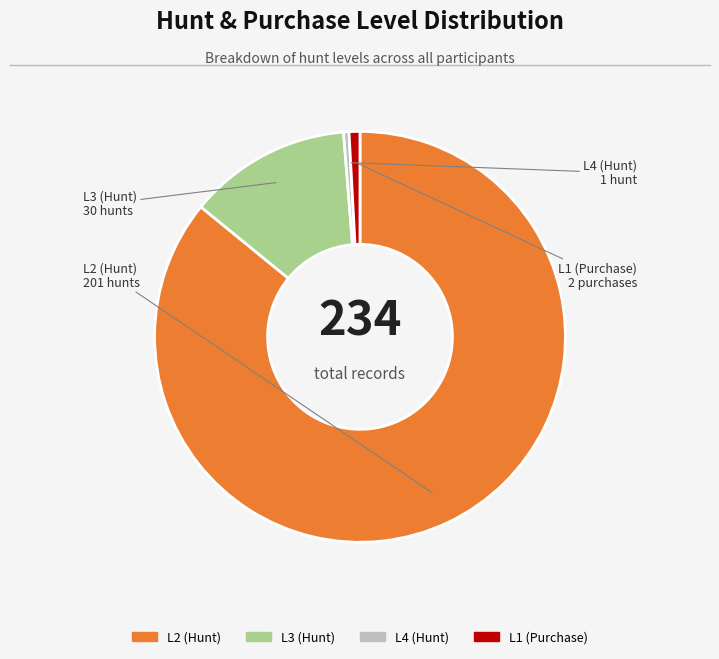

Does any single category account for the majority?

Yes